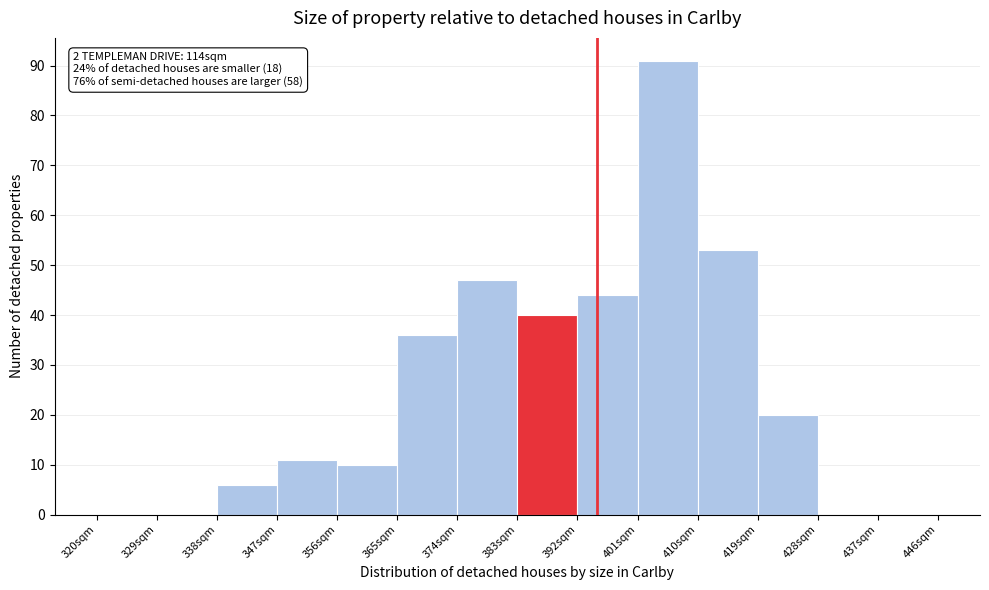

Over which range of the x-axis is the bar tallest?

401 to 410